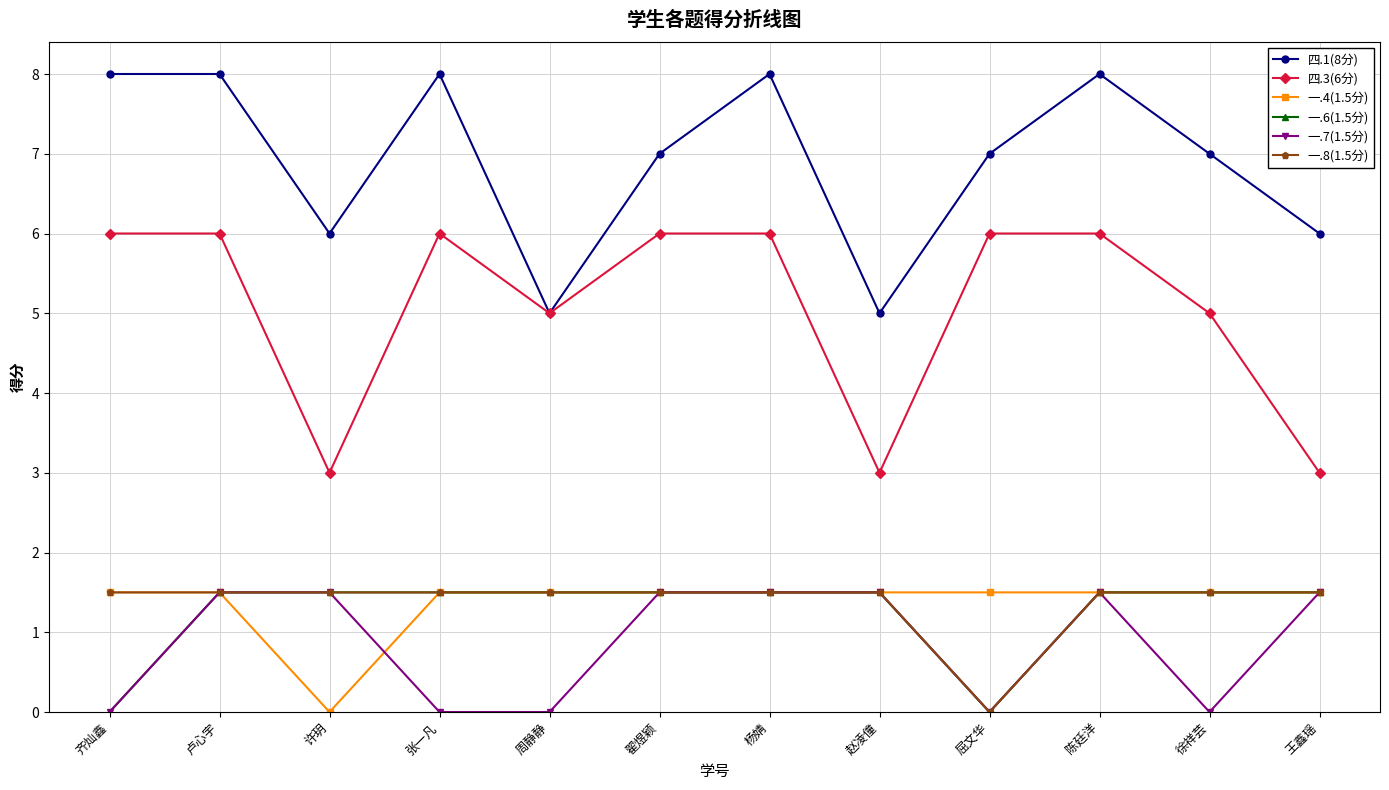

Which series has the largest total across all categories?

四.1(8分)